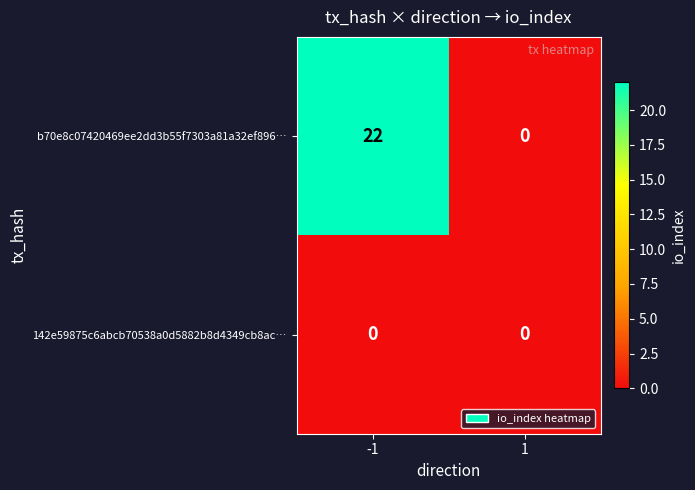

What is the sum of the b70e8c07420469ee2dd3b55f7303a81a32ef896… values at 1 and -1?

22